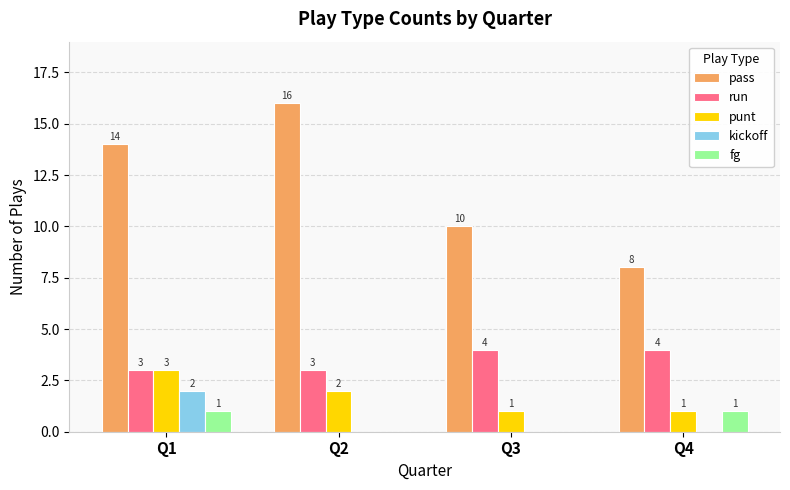

What is the approximate value of pass at Q4?

8